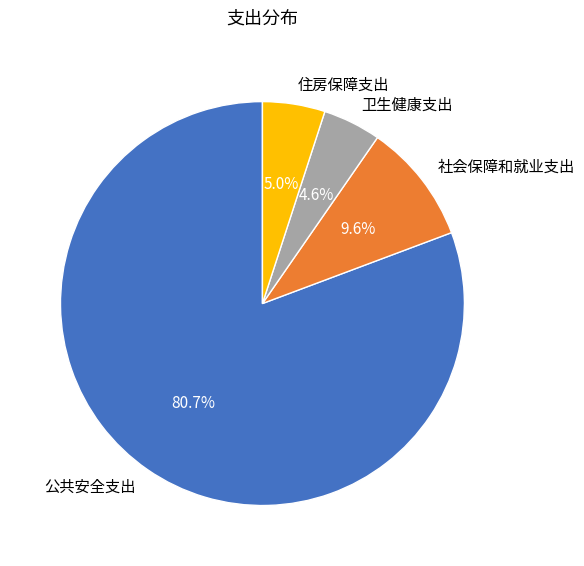

The 卫生健康支出 slice represents 18% of the pie. True or false?

False